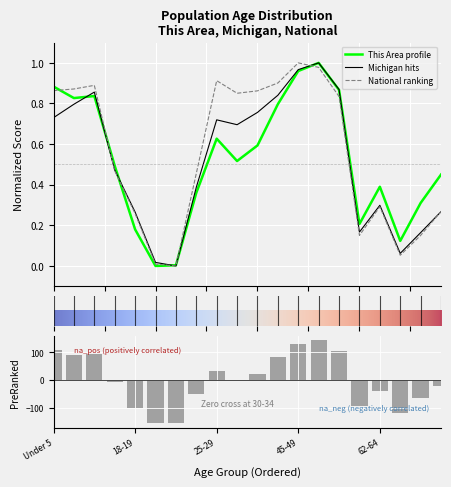

Reading right to left, extract all data points from this chart.

This Area: 70-74=0.5	67-69=0.3	65-66=0.1	62-64=0.4	60-61=0.2	55-59=0.9	50-54=1.0	45-49=1.0	40-44=0.8	35-39=0.6	30-34=0.5	25-29=0.6	22-24=0.4	21=0.0	20=0.0	18-19=0.2	15 to 17=0.5	10 to 14=0.8	5 to 9=0.8	Under 5=0.9
Michigan: 70-74=0.3	67-69=0.2	65-66=0.1	62-64=0.3	60-61=0.2	55-59=0.9	50-54=1.0	45-49=1.0	40-44=0.8	35-39=0.8	30-34=0.7	25-29=0.7	22-24=0.4	21=0.0	20=0.0	18-19=0.3	15 to 17=0.5	10 to 14=0.9	5 to 9=0.8	Under 5=0.7
National: 70-74=0.3	67-69=0.2	65-66=0.1	62-64=0.3	60-61=0.2	55-59=0.8	50-54=1.0	45-49=1.0	40-44=0.9	35-39=0.9	30-34=0.9	25-29=0.9	22-24=0.5	21=0.0	20=0.0	18-19=0.3	15 to 17=0.5	10 to 14=0.9	5 to 9=0.9	Under 5=0.9